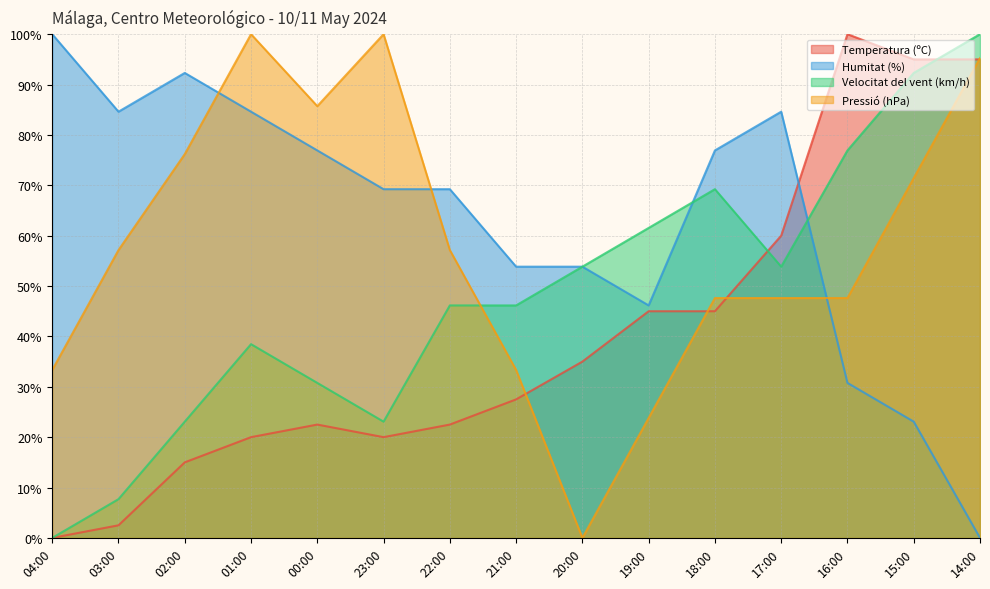

What is the difference between the highest and lowest values at 19:00?

37.7